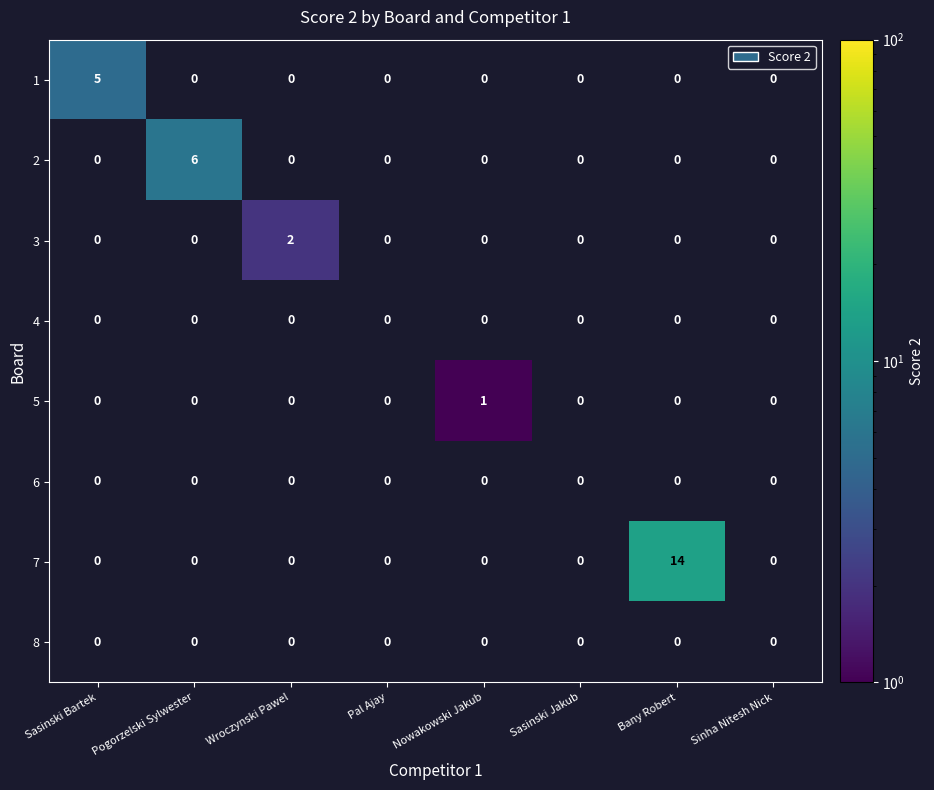

Count the number of categories in the chart.

8